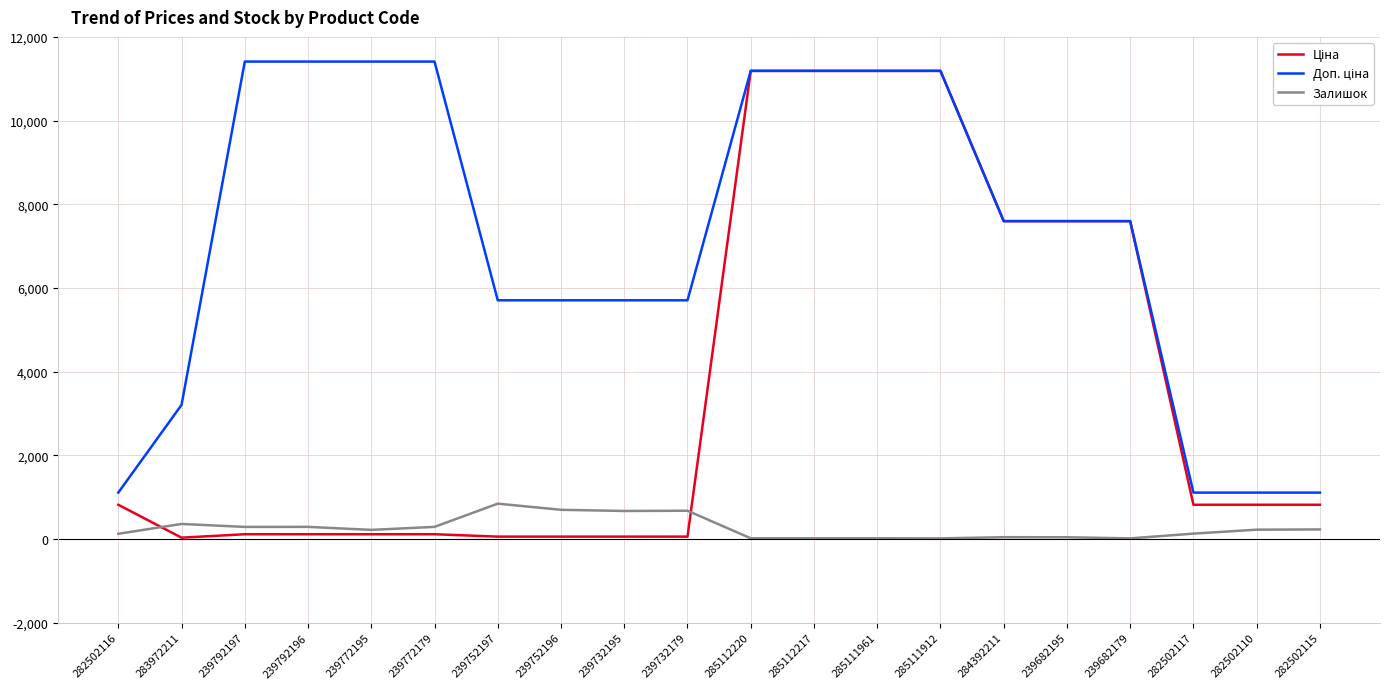

What is the difference between the highest and lowest values at 285111912?

11173.2